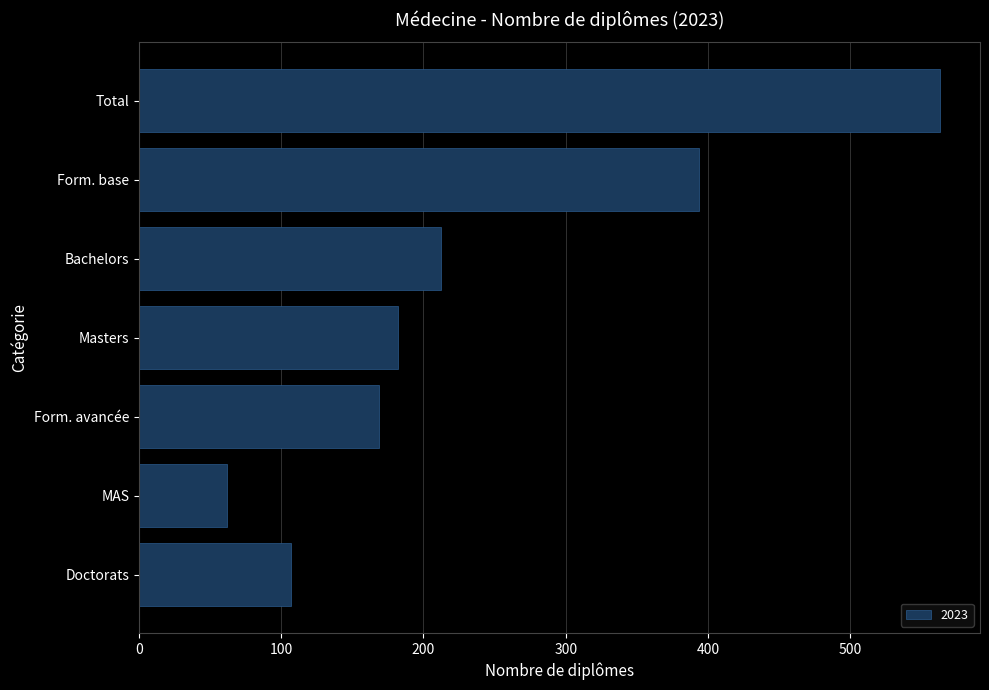

How many bars are there in total?

7